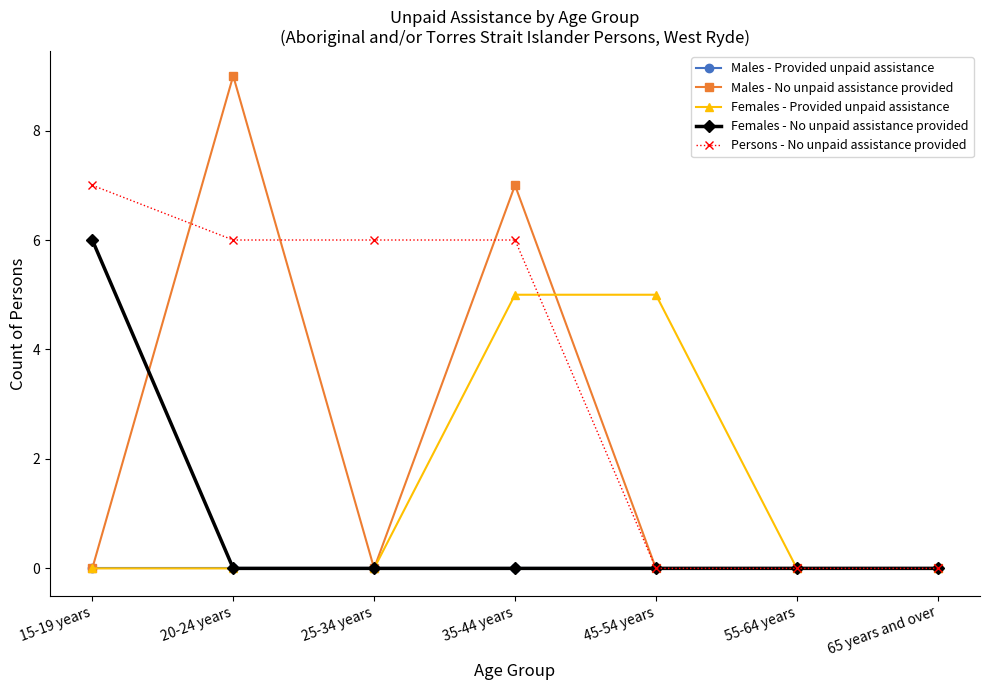

True or false: Females - Provided unpaid assistance has a value of 0 at 55-64 years.

True